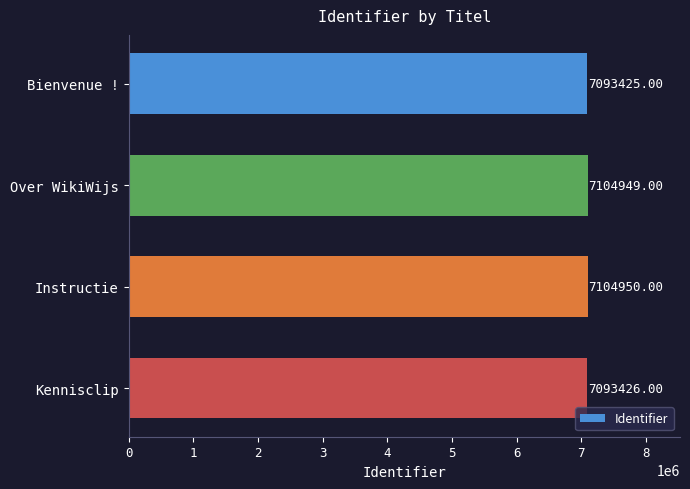

What is the difference between the maximum and minimum values?

11525